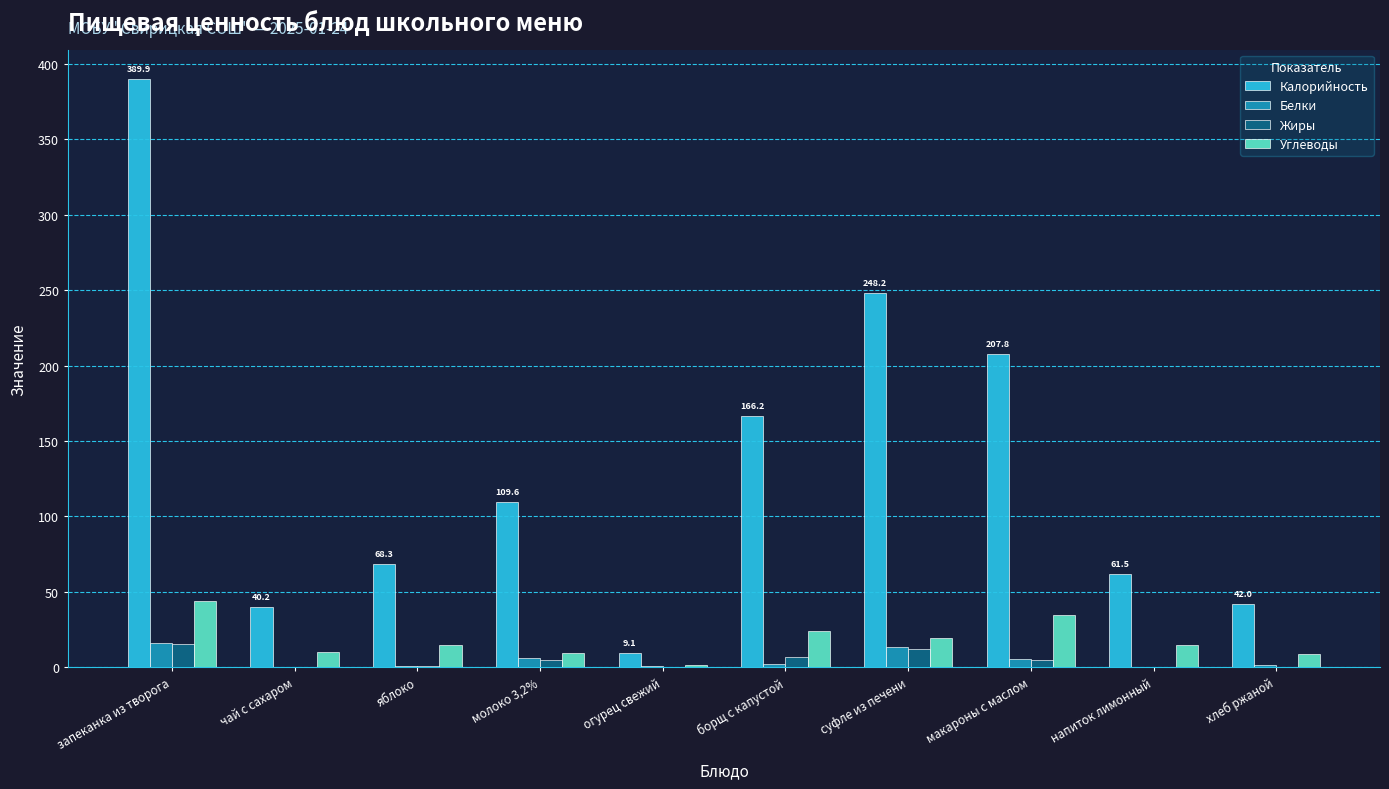

What is the greatest value displayed?

389.9